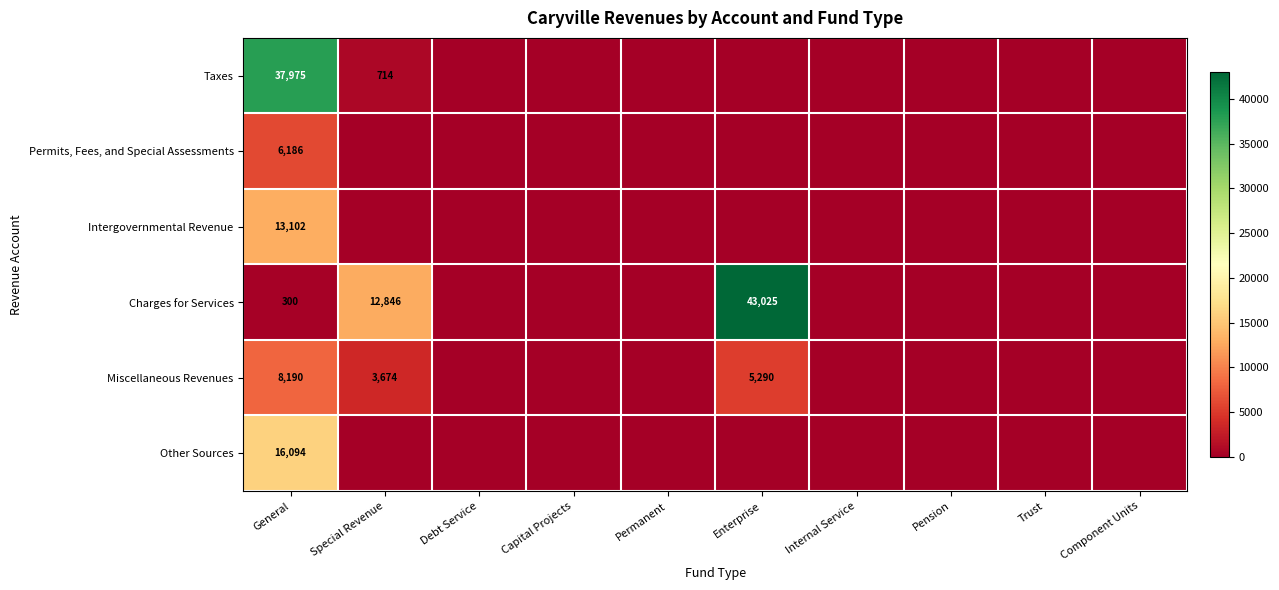

Which category has the highest value in the Other Sources series?

General